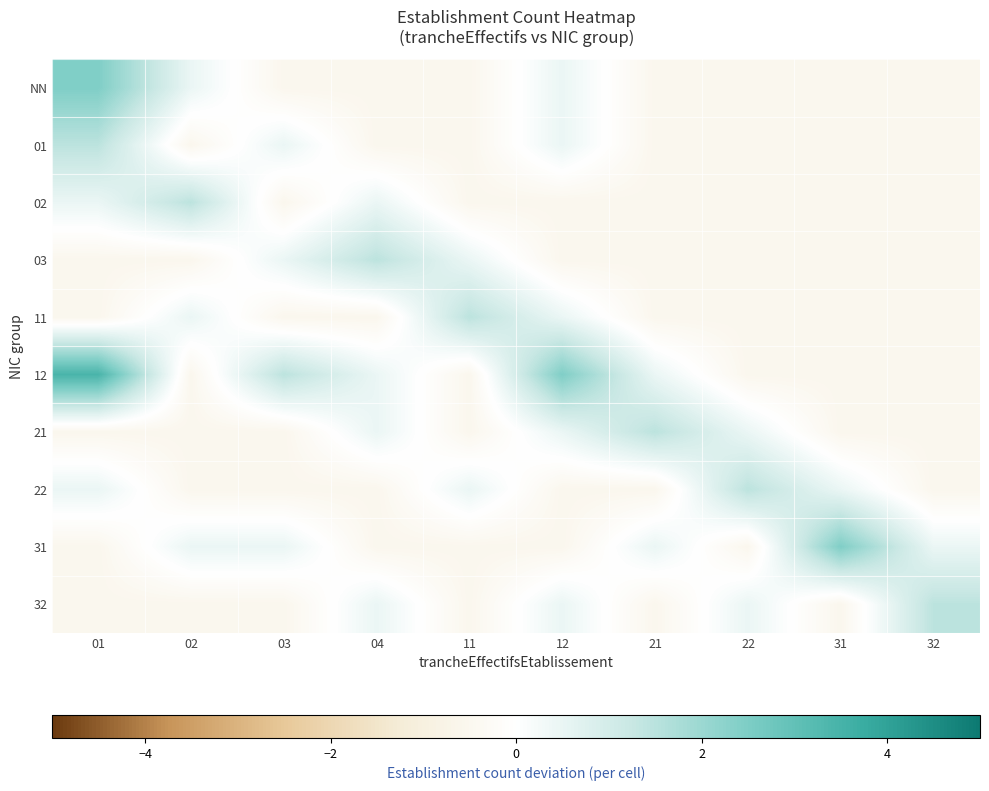

Reading left to right, what are all the values shown in this chart?

NN: 01=2.5	02=0.5	03=-0.5	04=-0.5	11=-0.5	12=0.5	21=-0.5	22=-0.5	31=-0.5	32=-0.5
01: 01=1.5	02=-0.5	03=0.5	04=-0.5	11=-0.5	12=0.5	21=-0.5	22=-0.5	31=-0.5	32=-0.5
02: 01=0.5	02=1.5	03=-0.5	04=0.5	11=-0.5	12=-0.5	21=-0.5	22=-0.5	31=-0.5	32=-0.5
03: 01=-0.5	02=-0.5	03=0.5	04=1.5	11=0.5	12=-0.5	21=-0.5	22=-0.5	31=-0.5	32=-0.5
11: 01=-0.5	02=0.5	03=-0.5	04=-0.5	11=1.5	12=0.5	21=-0.5	22=-0.5	31=-0.5	32=-0.5
12: 01=3.5	02=-0.5	03=1.5	04=0.5	11=-0.5	12=2.5	21=0.5	22=-0.5	31=-0.5	32=-0.5
21: 01=-0.5	02=-0.5	03=-0.5	04=0.5	11=-0.5	12=0.5	21=1.5	22=0.5	31=-0.5	32=-0.5
22: 01=0.5	02=-0.5	03=-0.5	04=-0.5	11=0.5	12=-0.5	21=-0.5	22=1.5	31=0.5	32=-0.5
31: 01=-0.5	02=0.5	03=0.5	04=-0.5	11=-0.5	12=-0.5	21=0.5	22=-0.5	31=2.5	32=0.5
32: 01=-0.5	02=-0.5	03=-0.5	04=0.5	11=-0.5	12=0.5	21=-0.5	22=0.5	31=-0.5	32=1.5